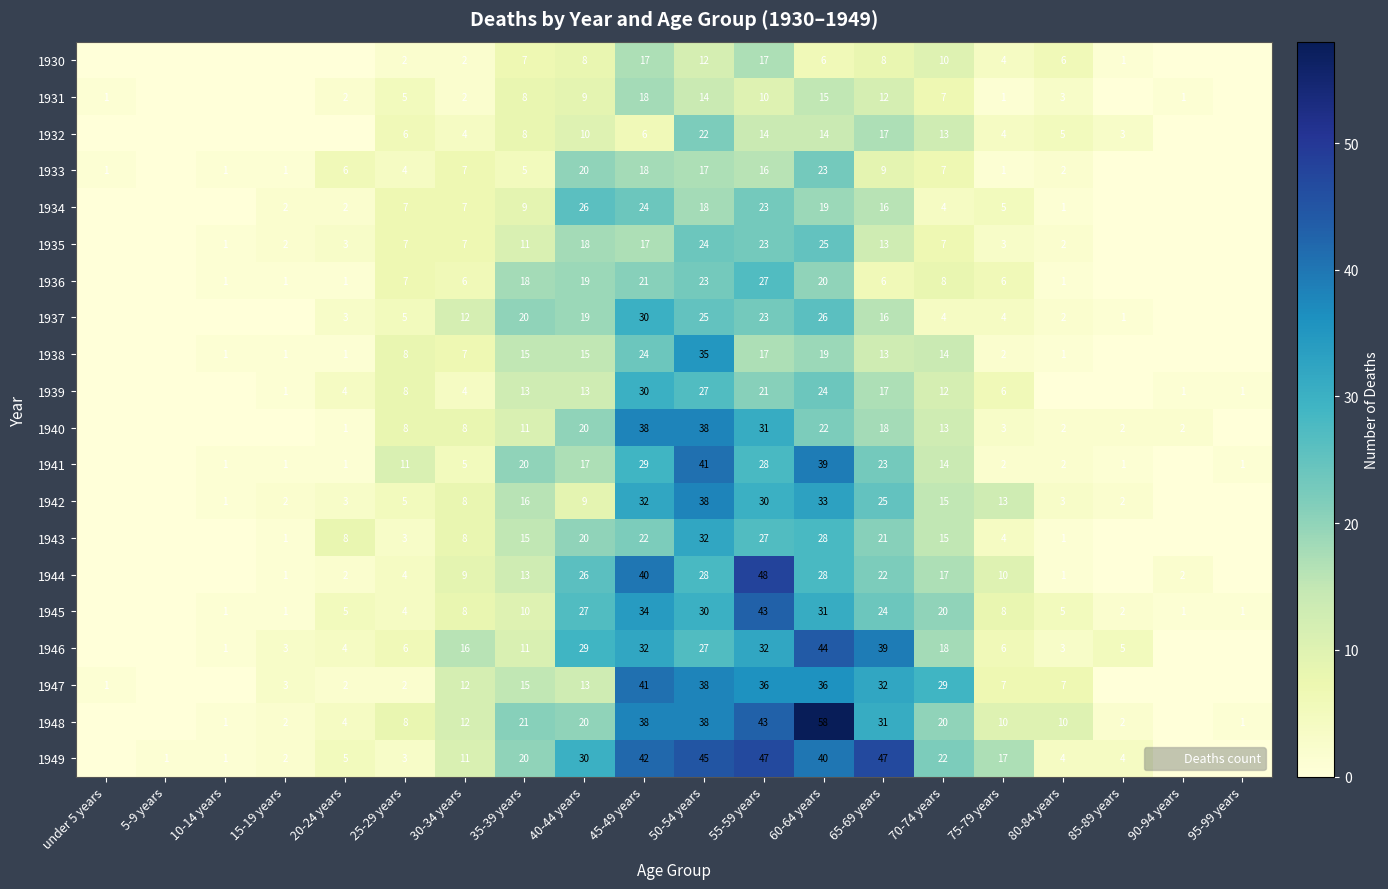

How many values in the 1934 series exceed 5?

9